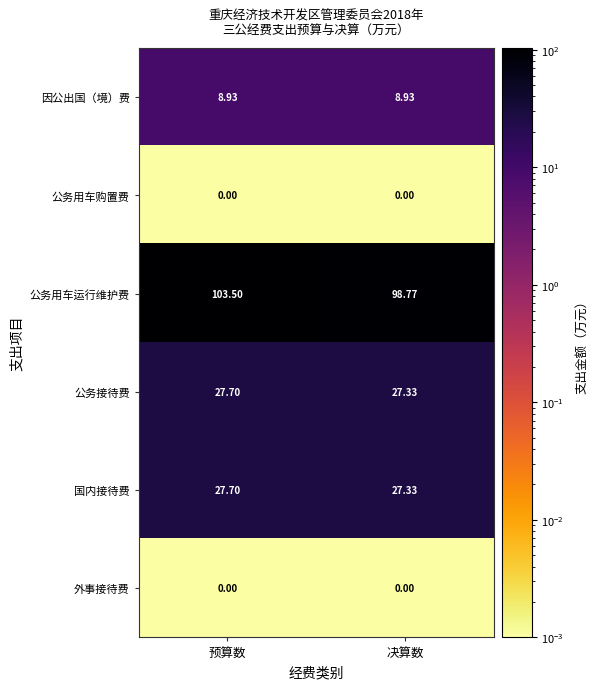

Between 预算数 and 决算数, which series saw the biggest shift?

公务用车运行维护费